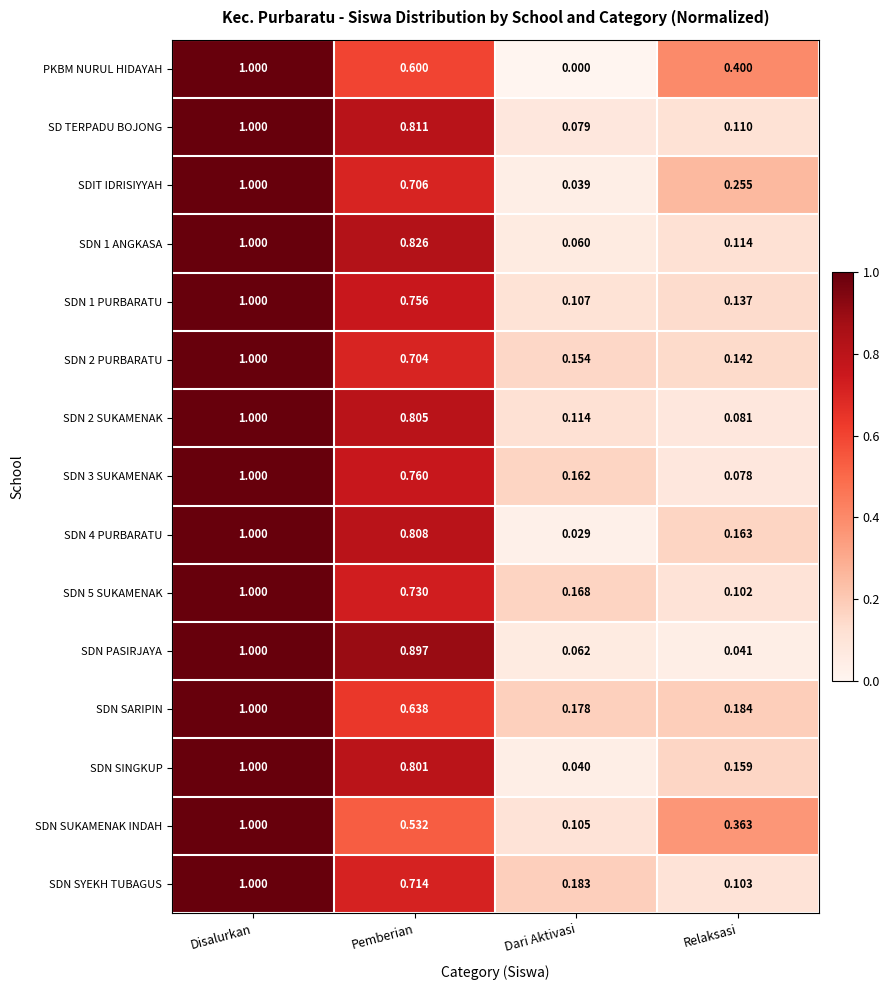

Which category has the lowest value in the PKBM NURUL HIDAYAH series?

Dari Aktivasi